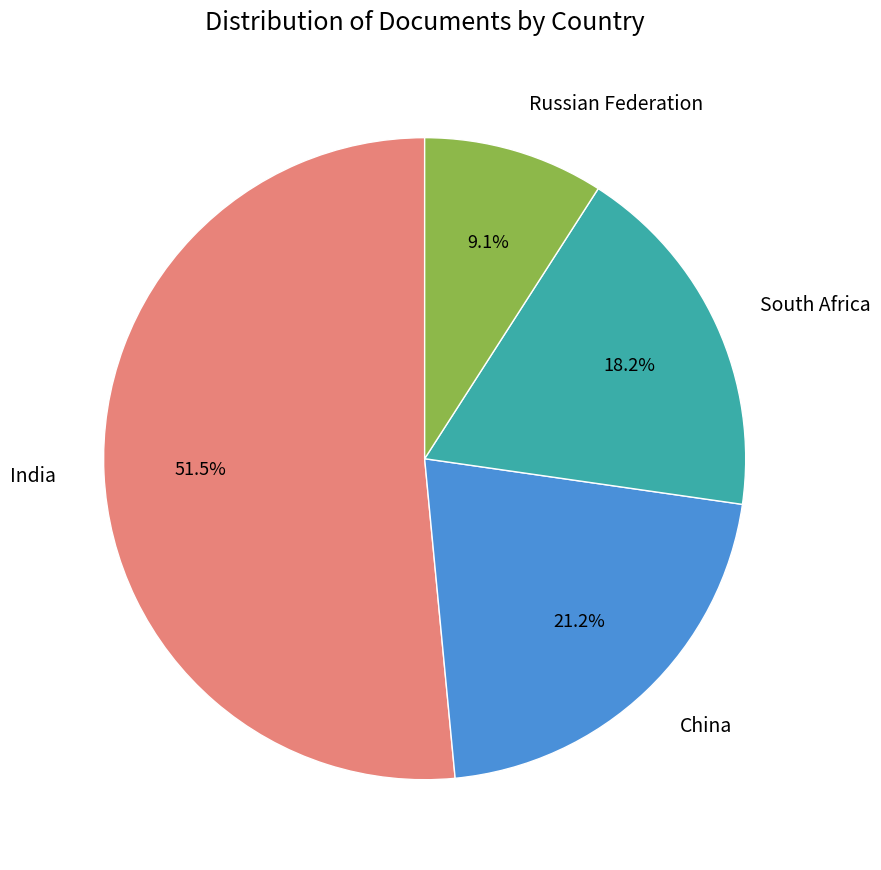

Is there any slice that represents more than half of the pie?

Yes